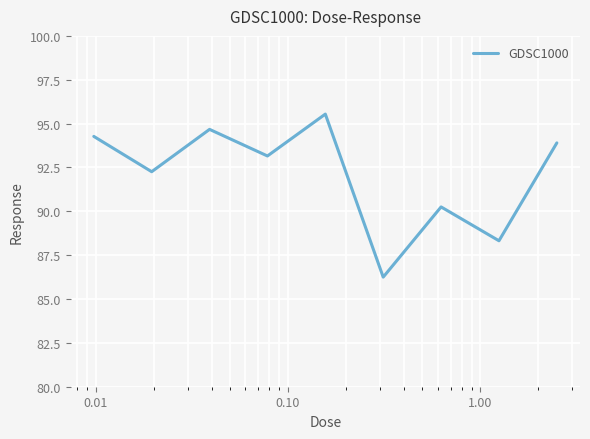

What is the difference between the maximum and minimum values?

9.3